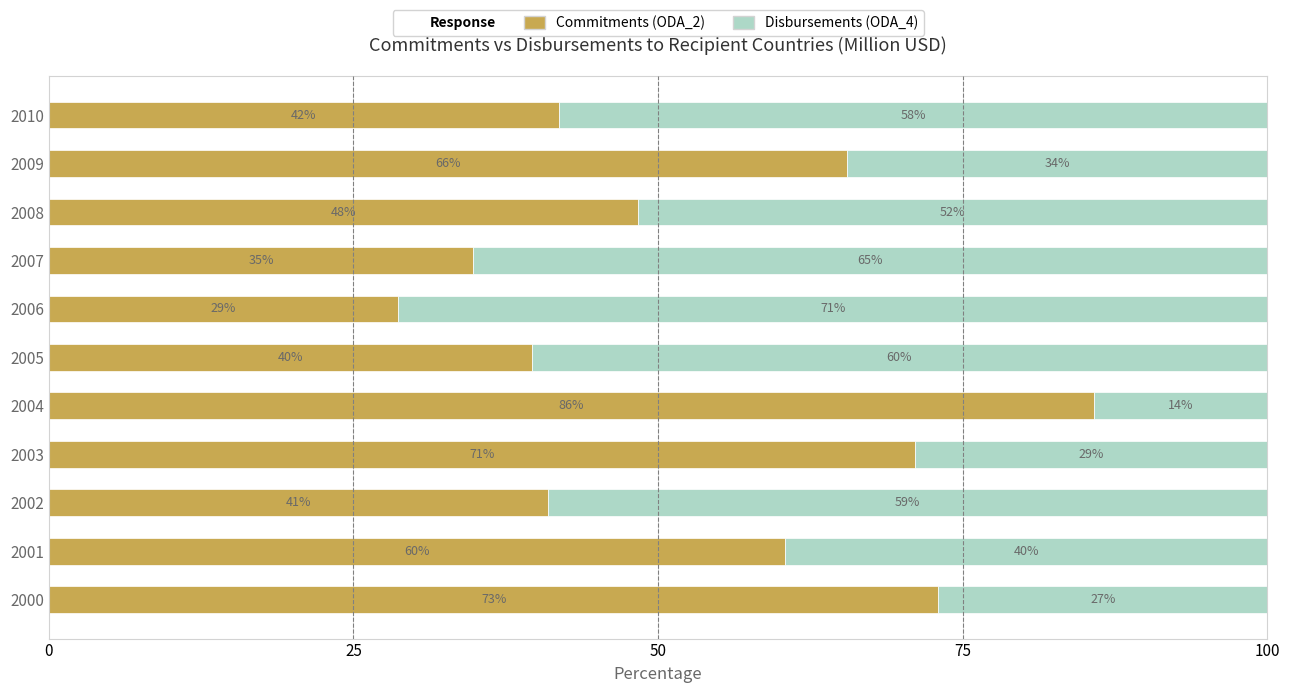

The value of Commitments (ODA_2) at 2007 is 51.6. True or false?

False